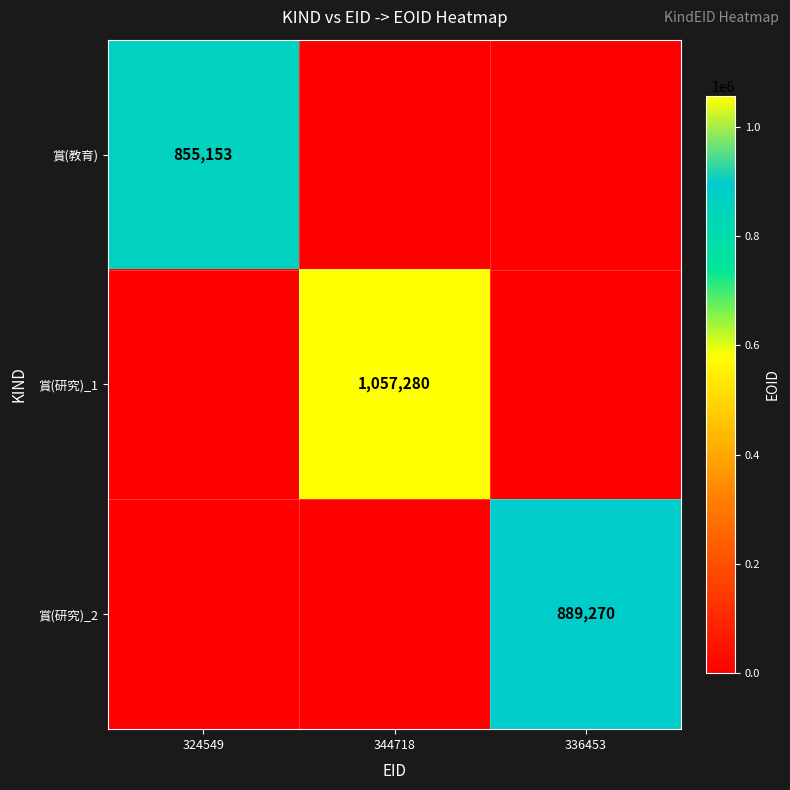

How many categories are shown in the chart?

3